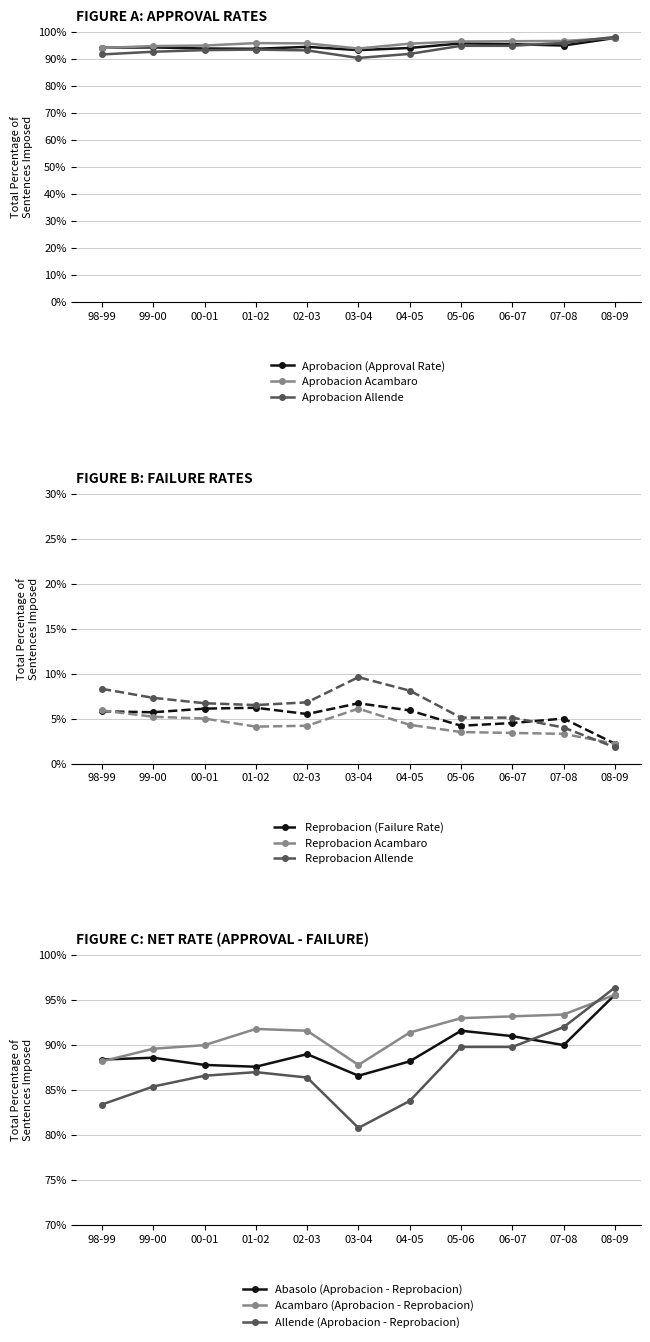

True or false: Aprobacion Allende has more than 0 interior local peaks.

True